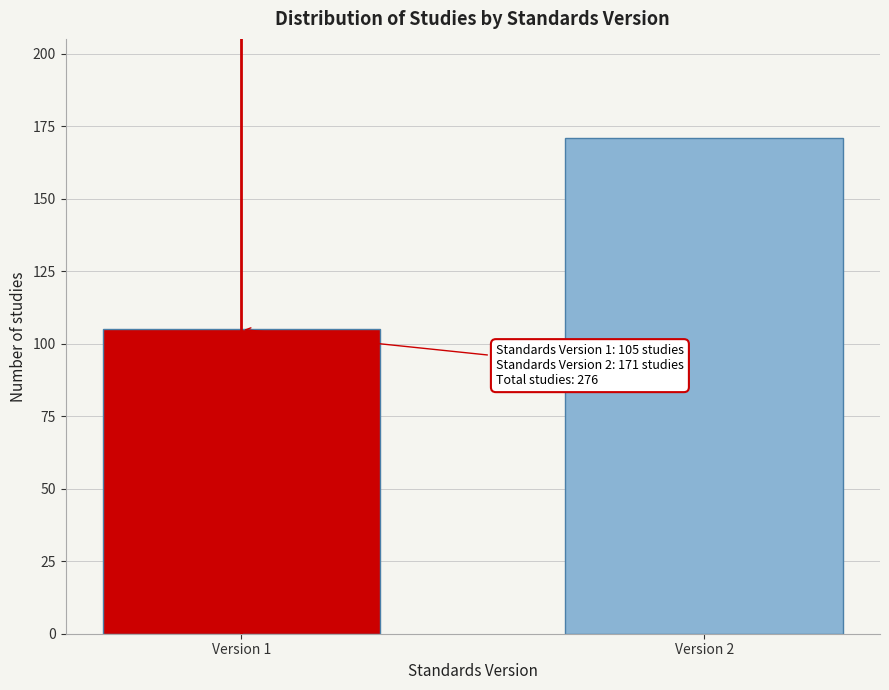

Reading right to left, list all the values displayed in this chart.

Version 2=171	Version 1=105